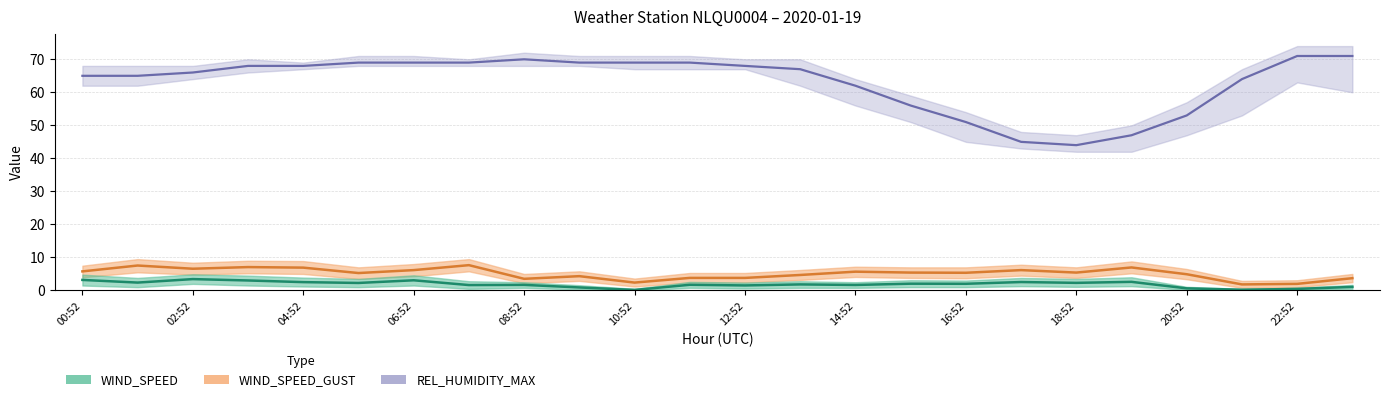

True or false: WIND_SPEED_GUST and REL_HUMIDITY_MAX intersect in this chart.

False